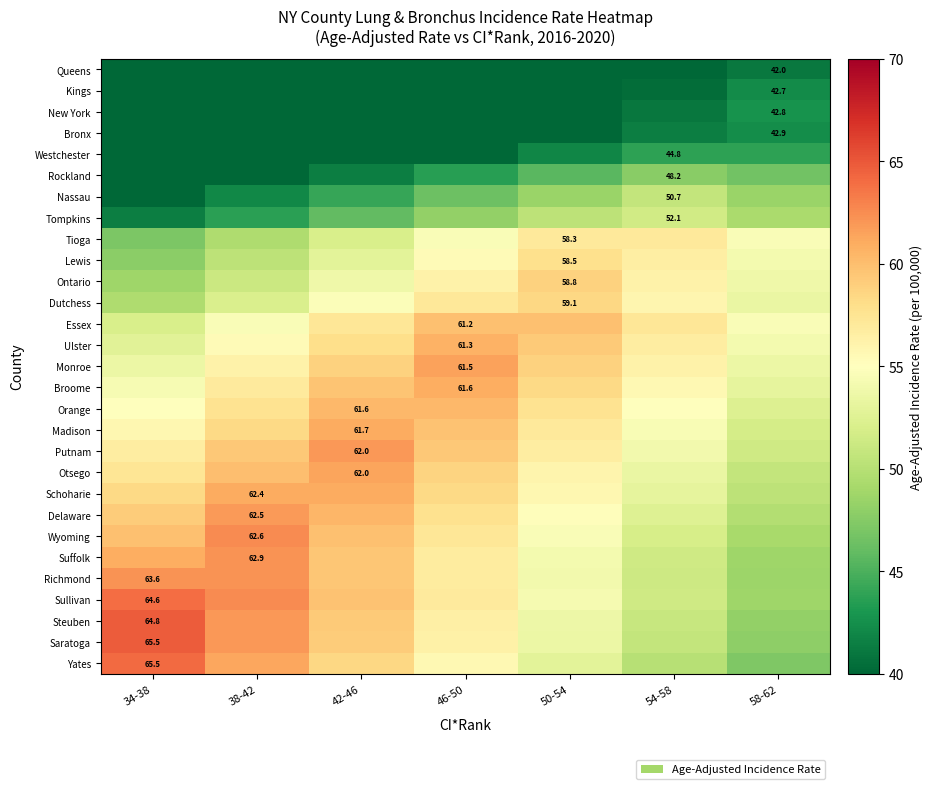

What is the difference between the highest and lowest values at 38-42?

30.5